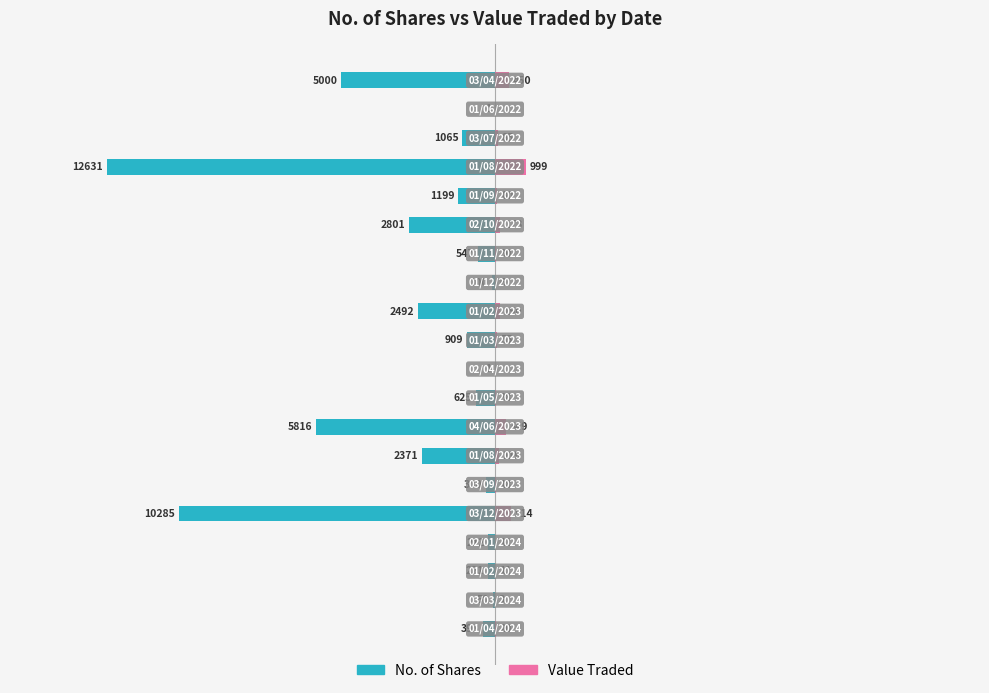

What is the average value of the No. of Shares series?

-2351